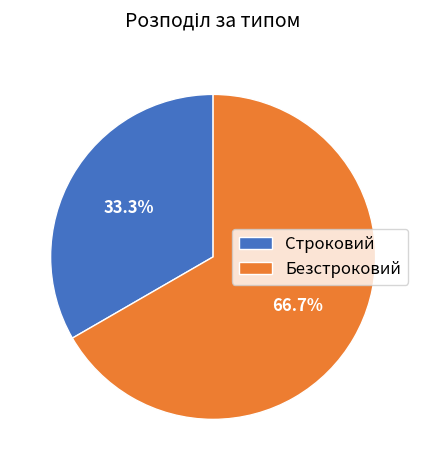

Is it true that Безстроковий is 67% of the pie?

True